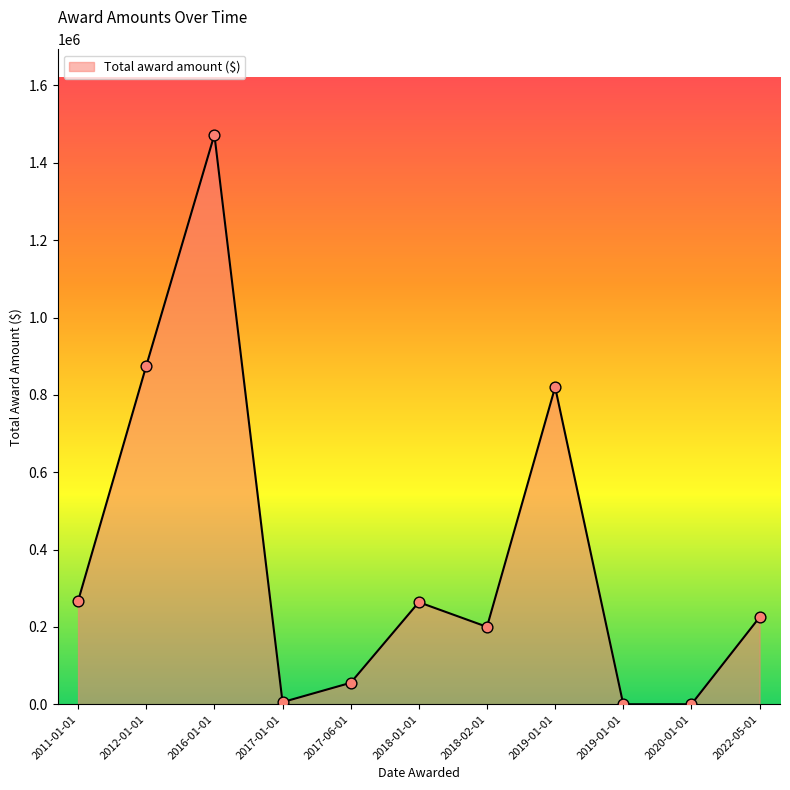

Which has a higher value, 2022-05-01 or 2018-01-01?

2018-01-01